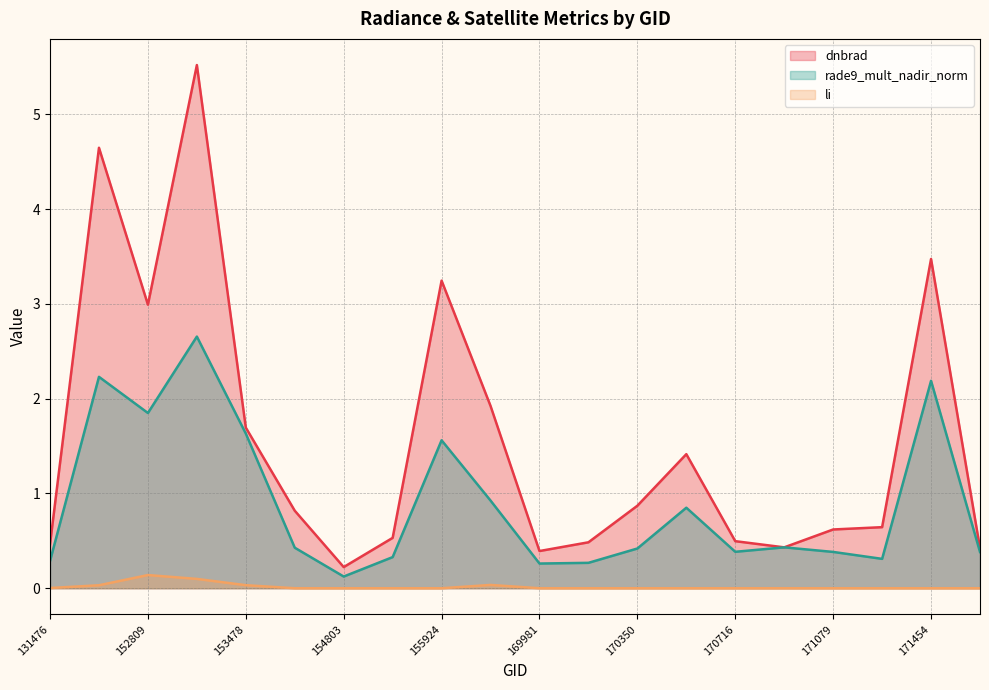

At which category does dnbrad reach its first local valley?

152809